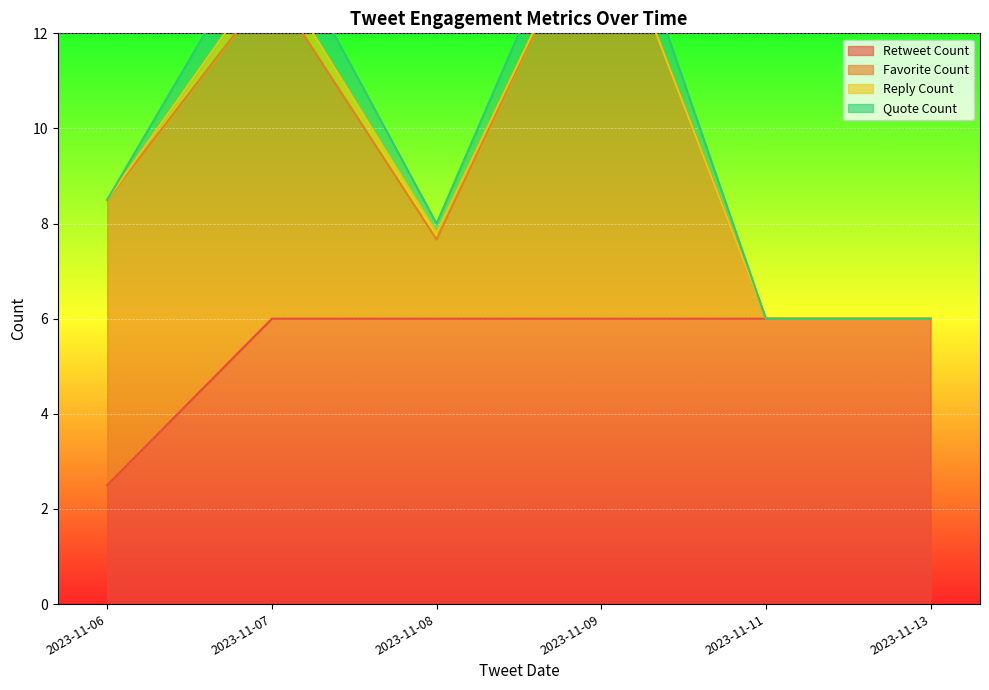

After their last crossing, which series has the higher values: Favorite Count or Retweet Count?

Retweet Count